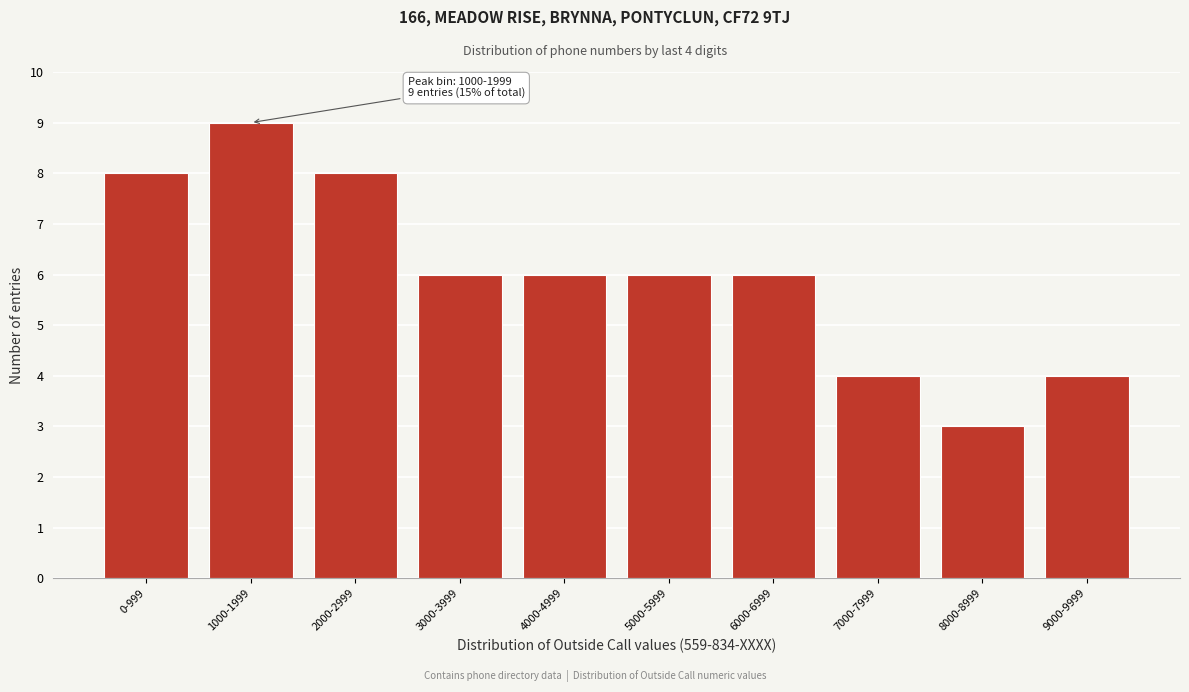

Reading left to right, transcribe all the data shown in this chart.

0-999=8	1000-1999=9	2000-2999=8	3000-3999=6	4000-4999=6	5000-5999=6	6000-6999=6	7000-7999=4	8000-8999=3	9000-9999=4